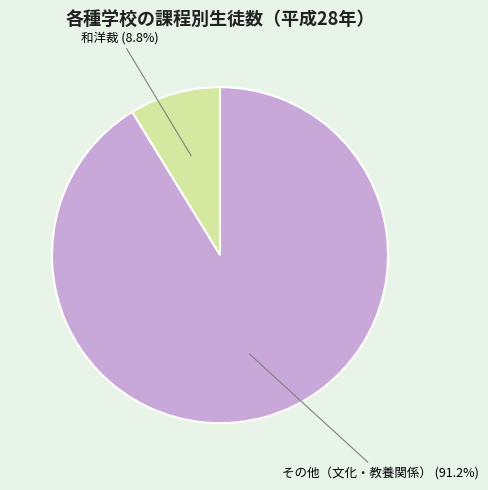

Is there any slice that represents more than half of the pie?

Yes